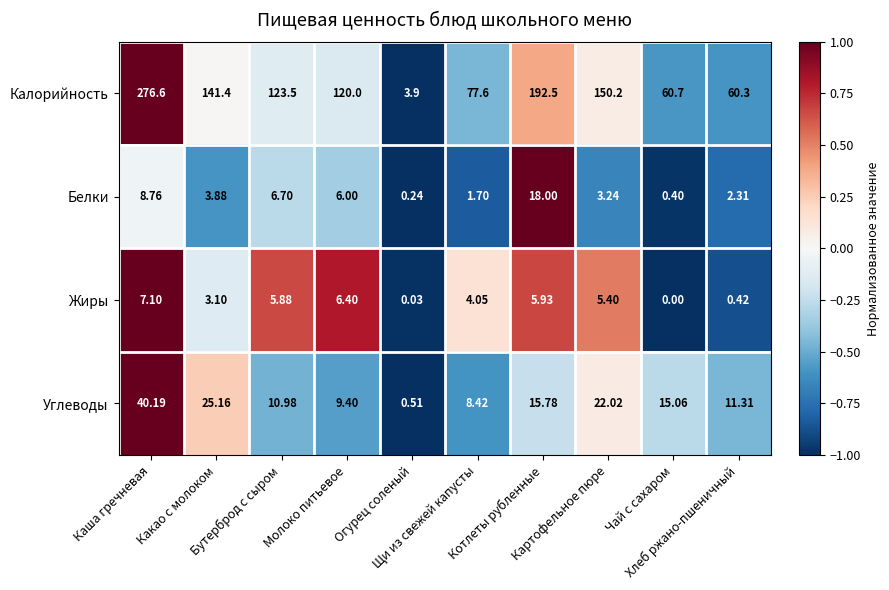

Rank the series by their maximum value, from lowest to highest.

Жиры, Белки, Углеводы, Калорийность